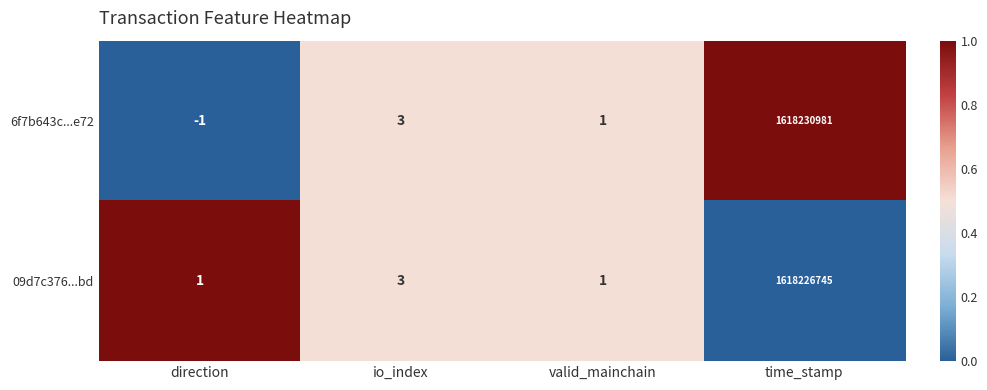

Is the value of 09d7c376...bd at time_stamp greater than the value of 6f7b643c...e72 at direction?

Yes